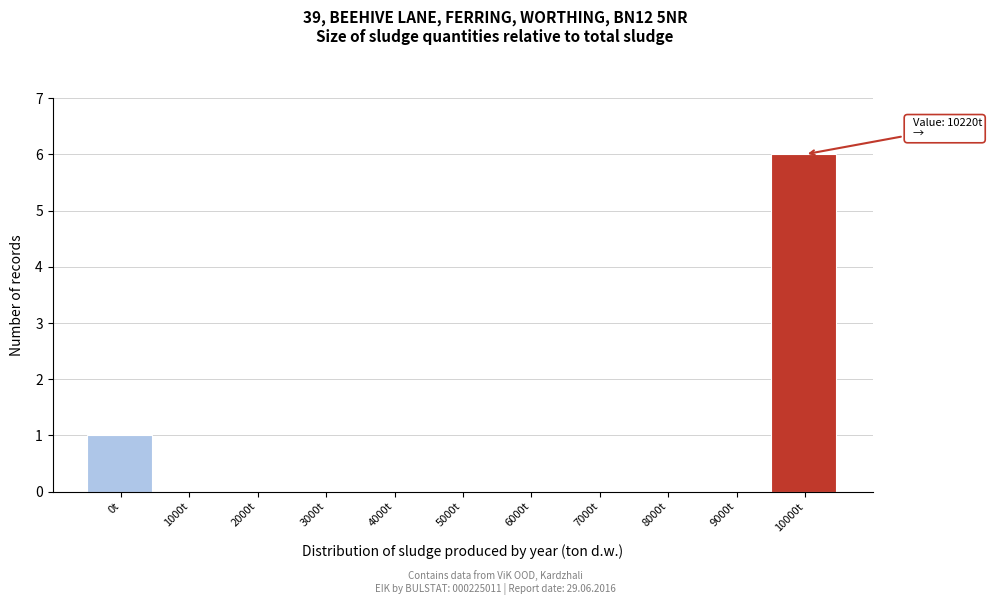

Reading left to right, list all the values displayed in this chart.

0t=1	1000t=0	2000t=0	3000t=0	4000t=0	5000t=0	6000t=0	7000t=0	8000t=0	9000t=0	10000t=6